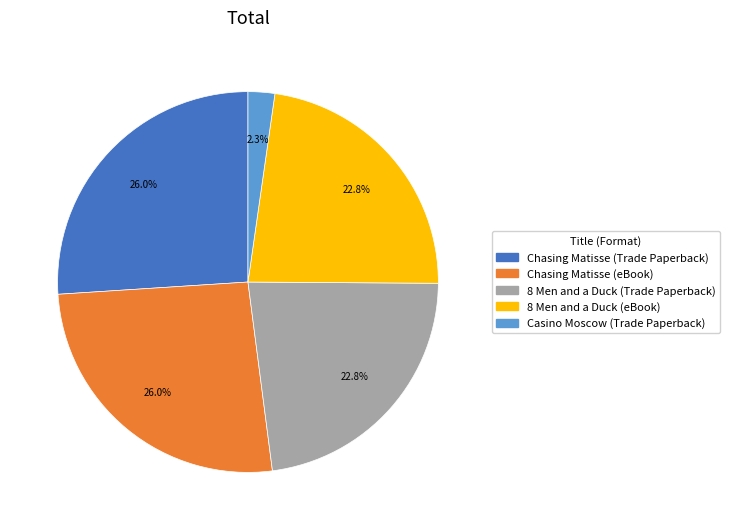

To the nearest percent, what is the difference between the largest and smallest slice percentages?

24%